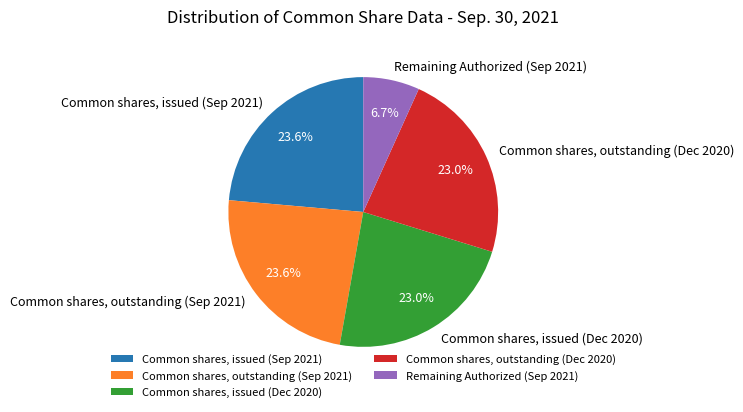

Which slice is the smallest?

Remaining Authorized (Sep 2021)